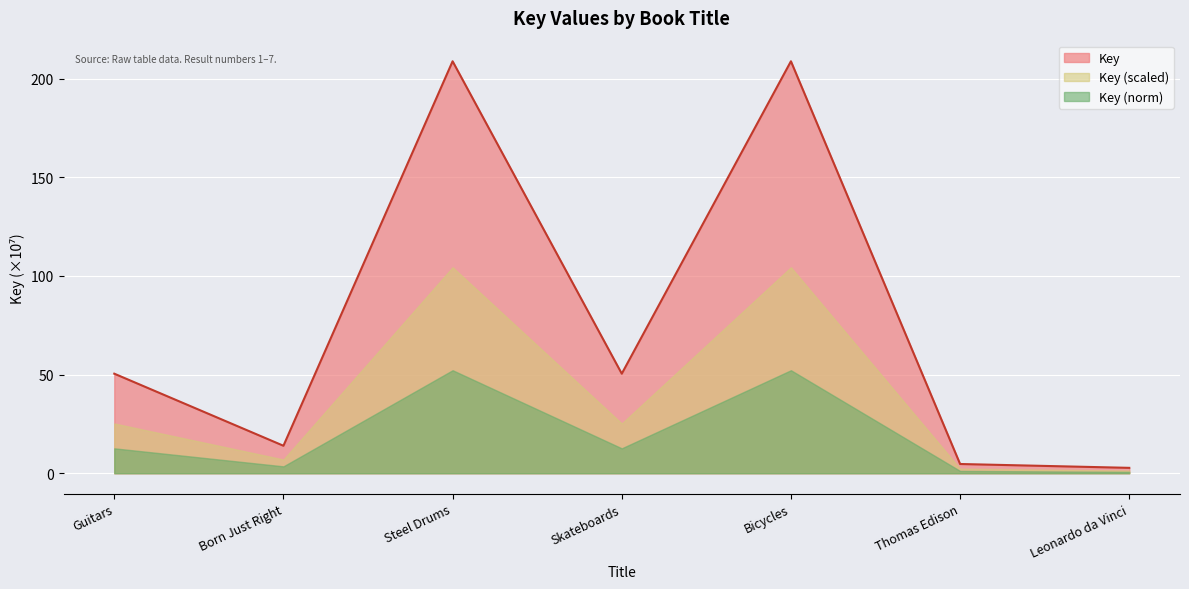

Where is the data nearest to the value 105?

Guitars